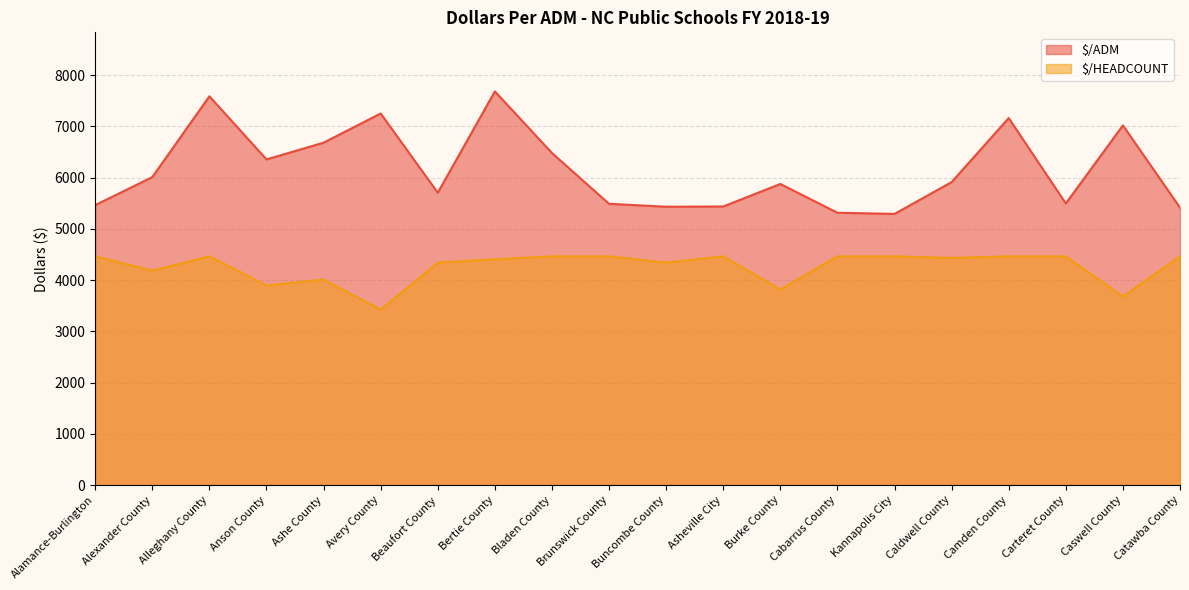

The value of $/HEADCOUNT at Avery County is 1801.3. True or false?

False